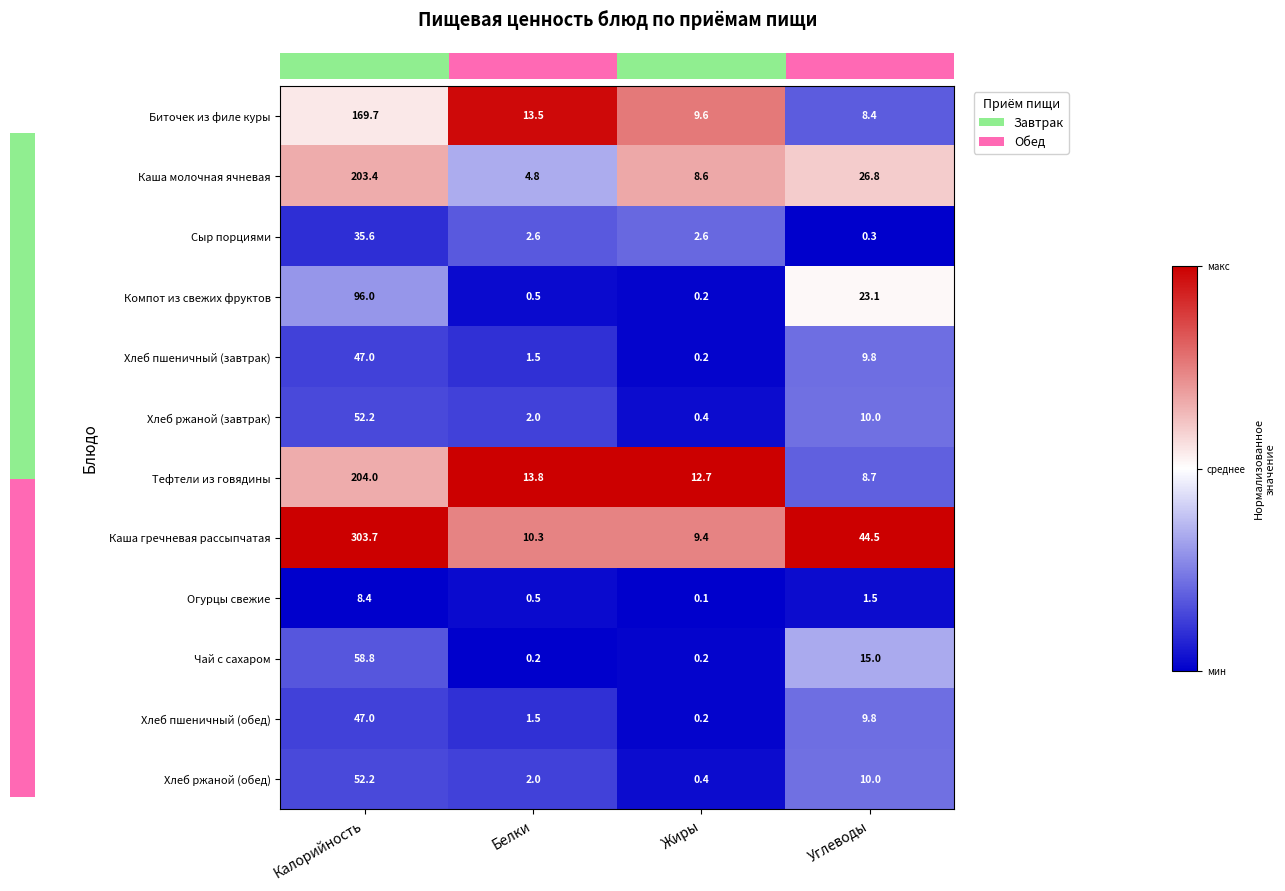

What is the sum of the Чай с сахаром values at Калорийность and Углеводы?

73.8